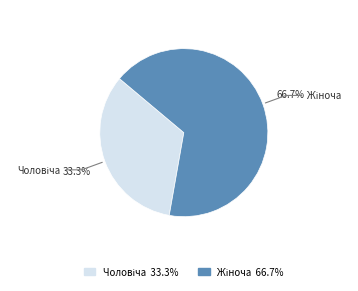

Does any single category account for the majority?

Yes